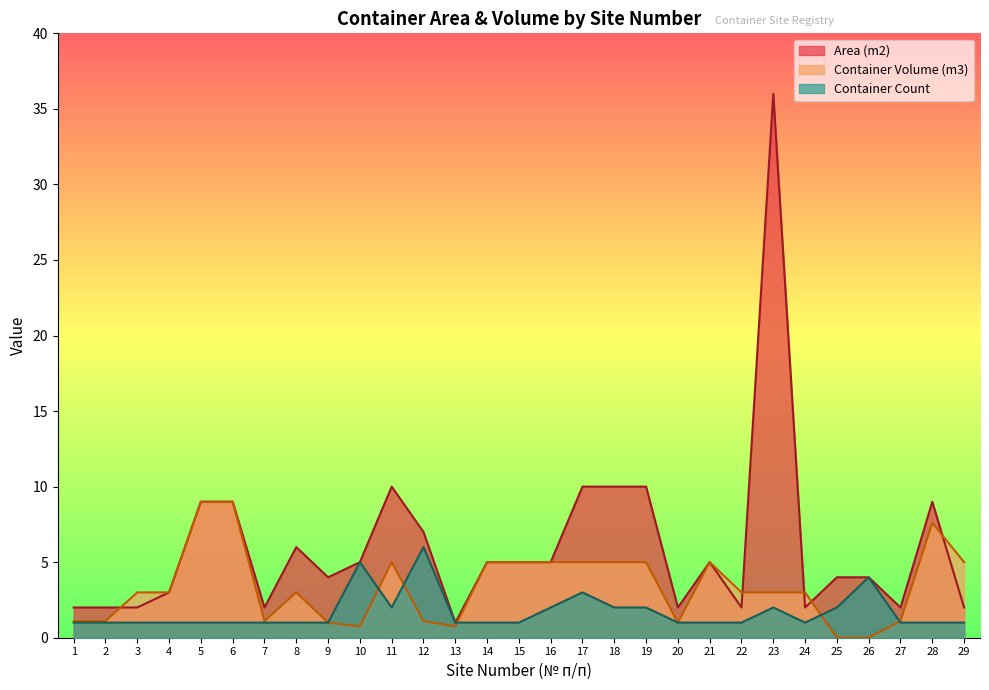

Does the chart display data point markers on the line(s)?

No